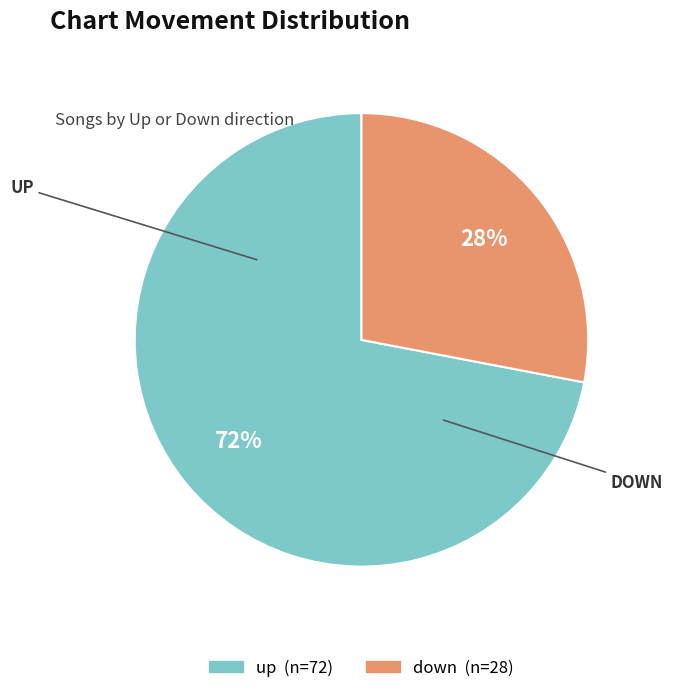

Combined, do up and down account for over 50%?

Yes